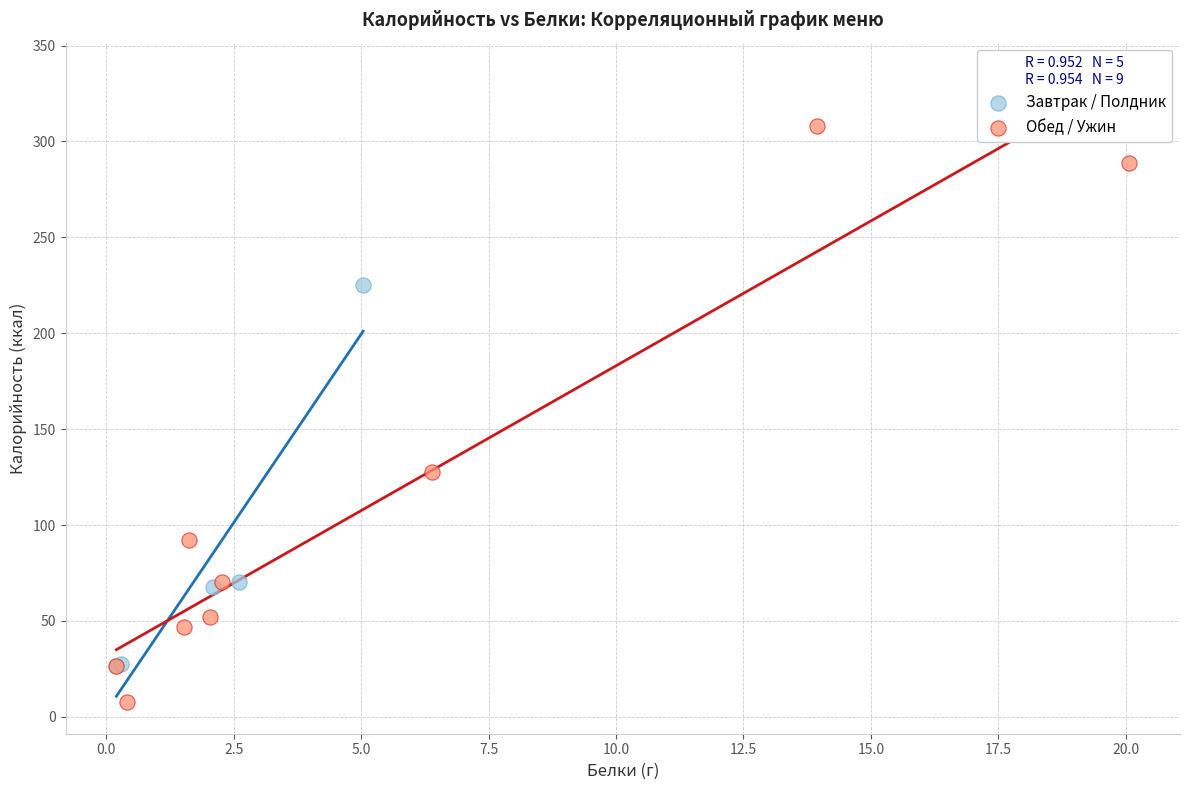

Which series contains the lowest Y value?

Обед / Ужин